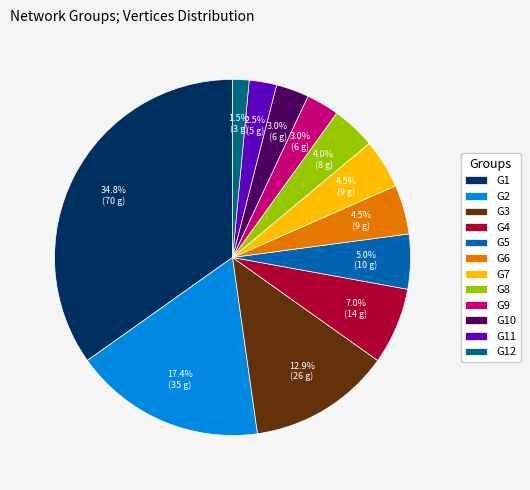

Between G2 and G3, which is larger?

G2